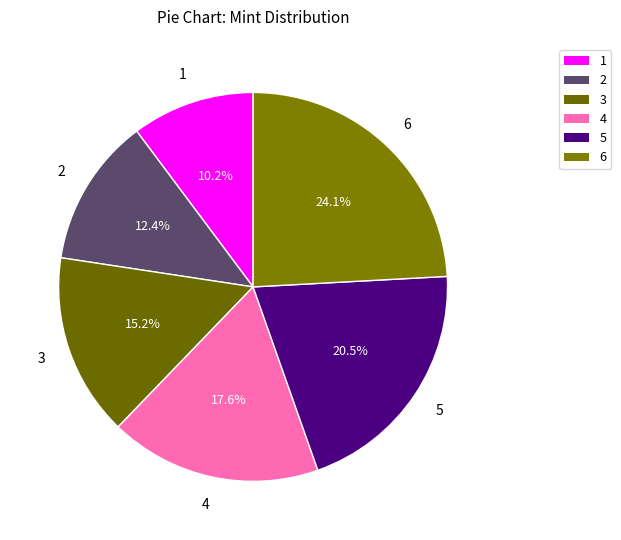

What is the smallest slice in the pie chart?

1